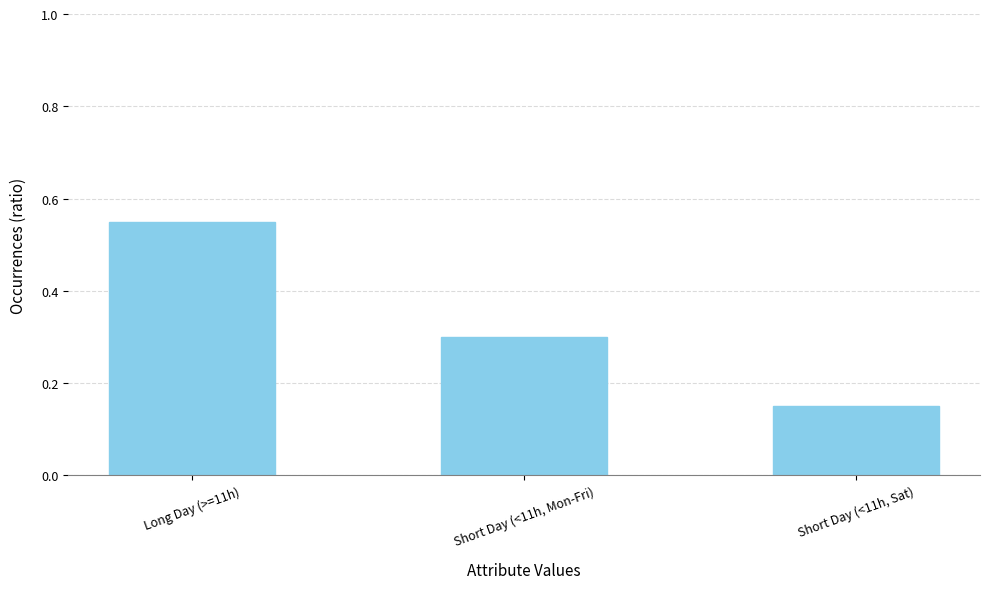

The chart shows a value of 0.3 at Long Day (>=11h). True or false?

False